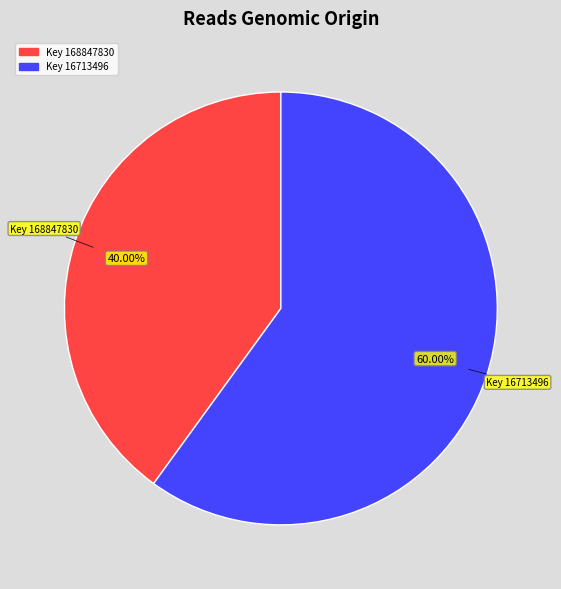

Does any single category account for the majority?

Yes